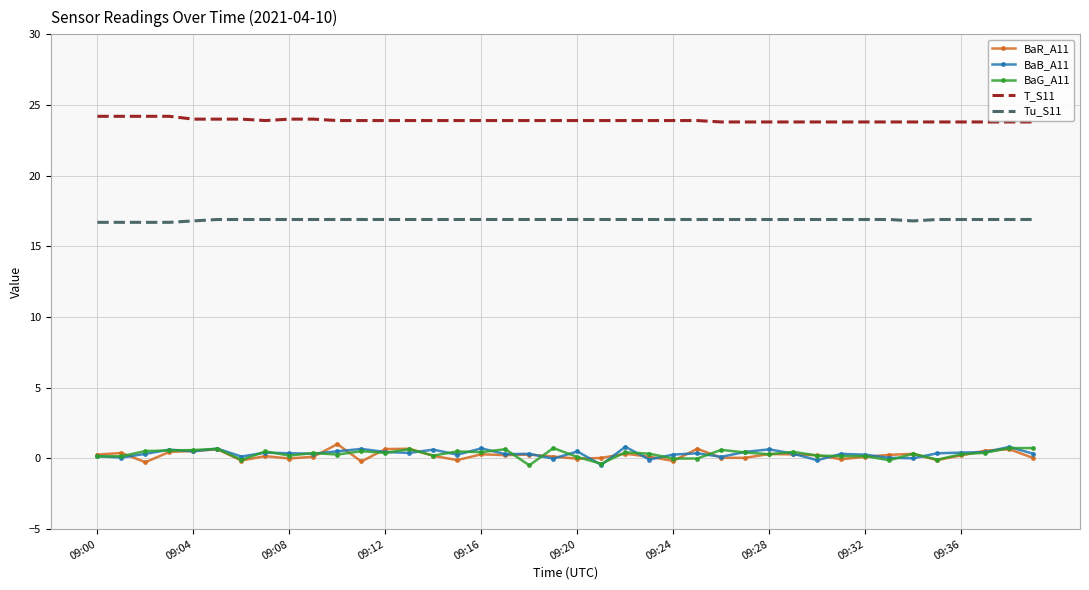

What is the lowest value of the Tu_S11 series?

16.7